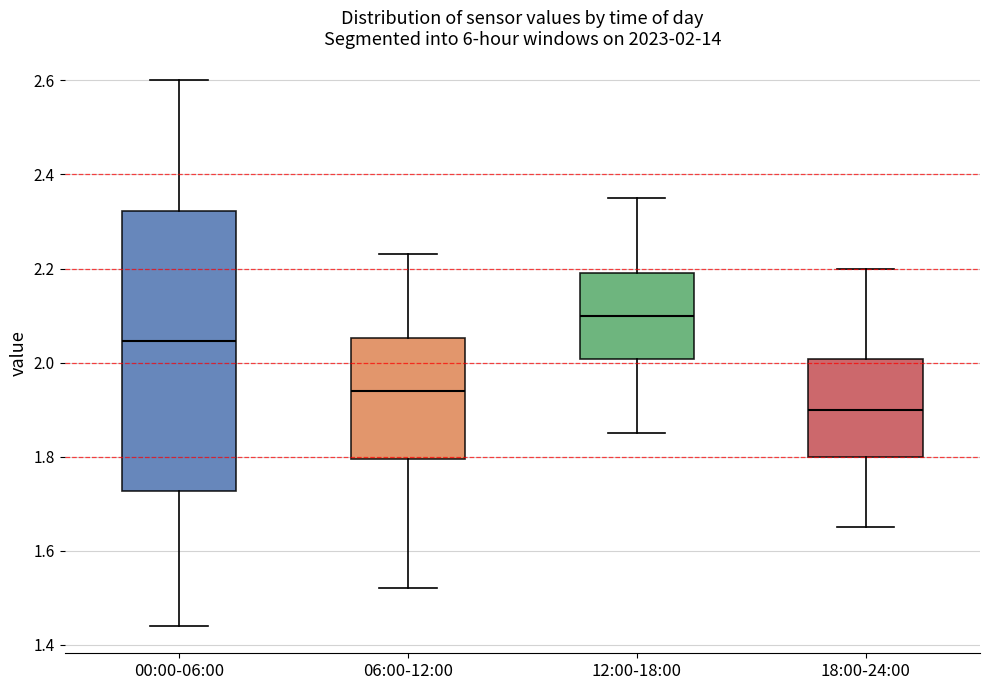

Which box's median line is the highest?

12:00-18:00